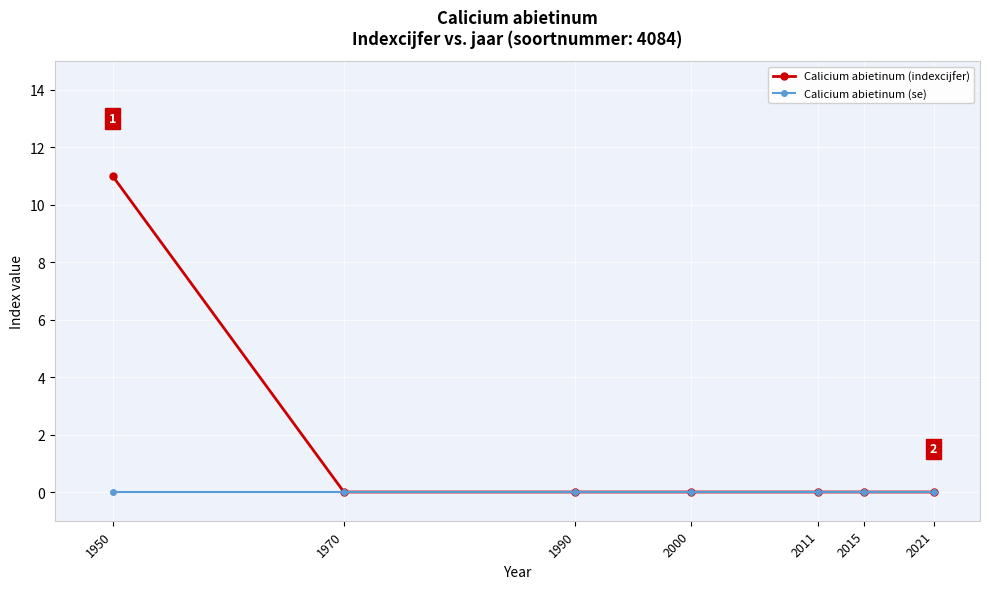

At which category is the sum across all series the highest?

1950